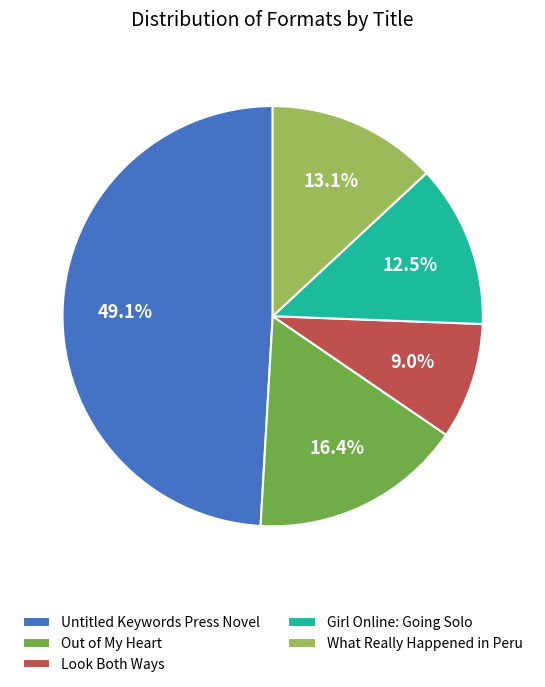

Does Out of My Heart represent more than half of the total?

No